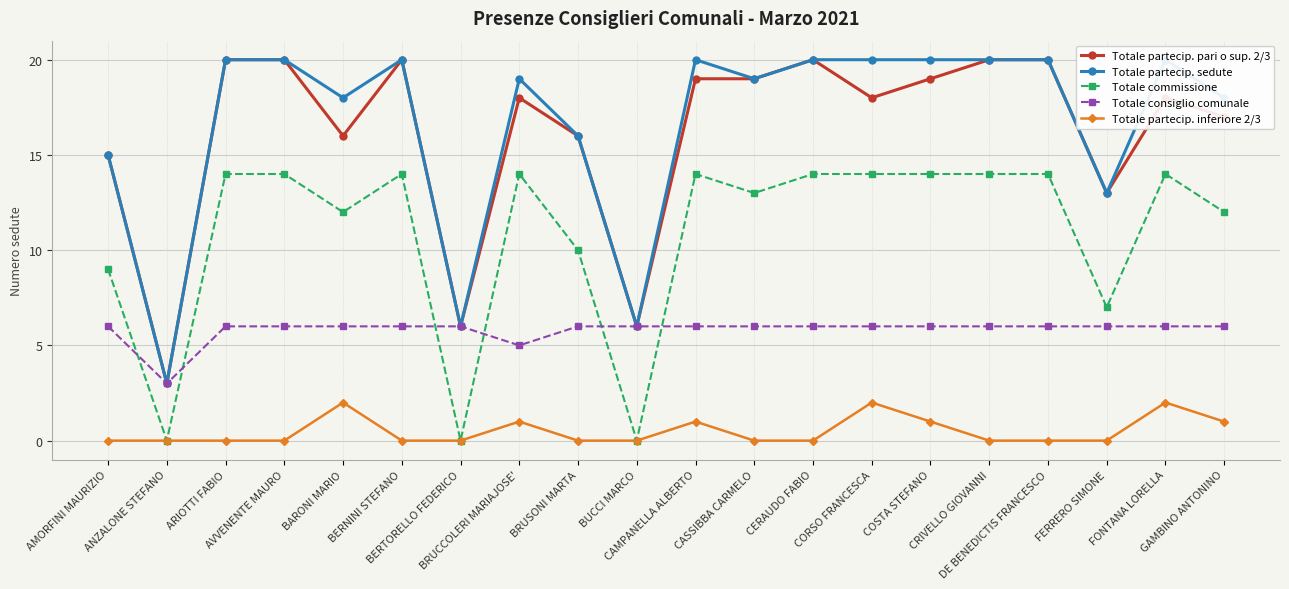

True or false: Totale partecip. inferiore 2/3 and Totale commissione intersect in this chart.

False